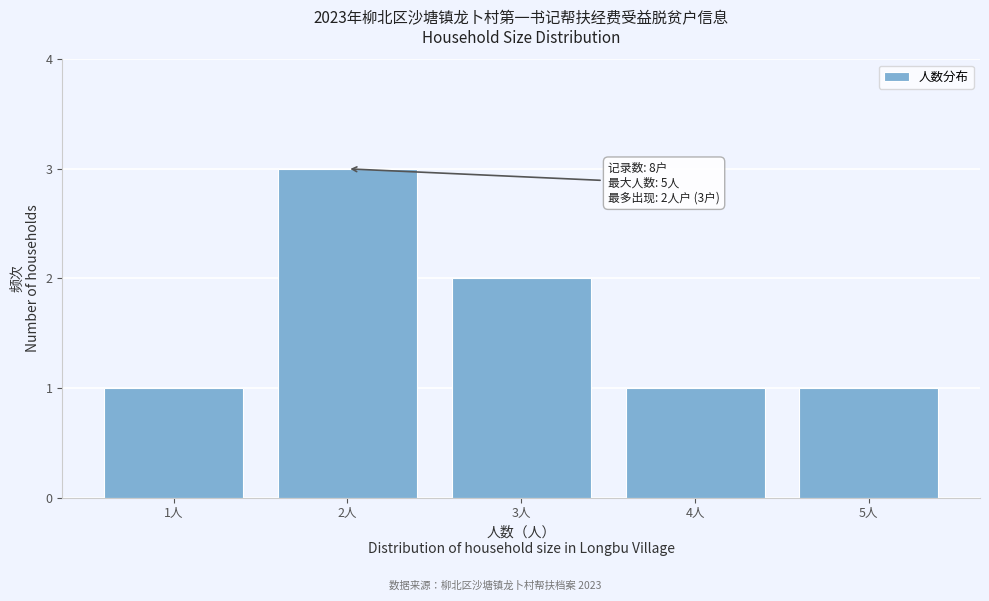

Which range on the x-axis has the tallest bar?

1.5 to 2.5